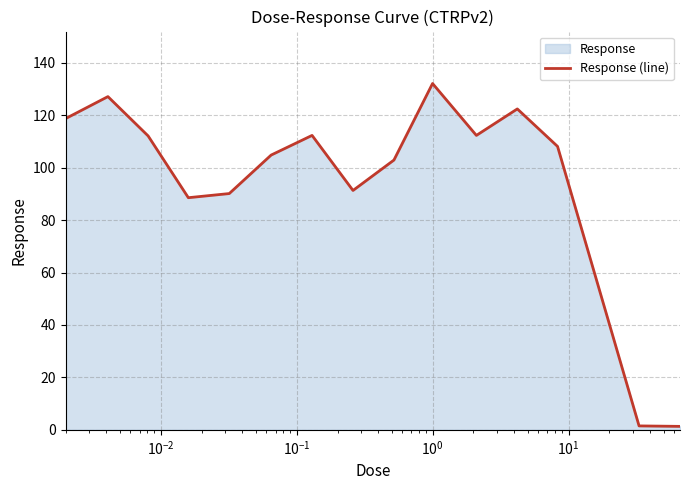

What is the maximum value shown in the chart?

132.1